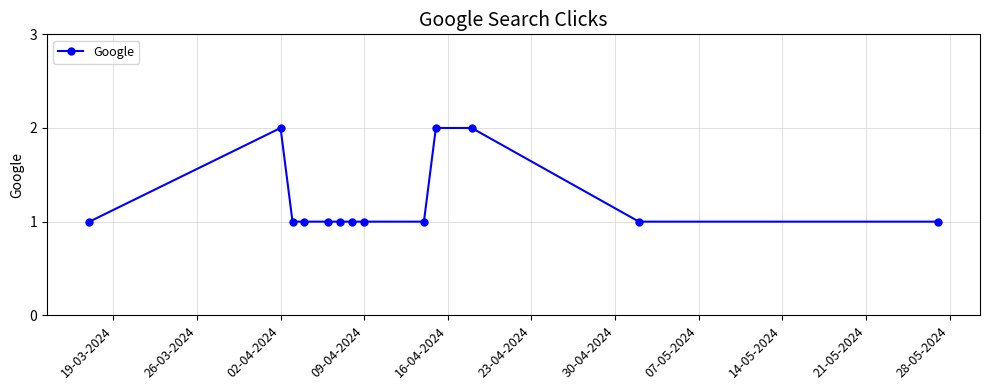

What is the sum of all values?

16